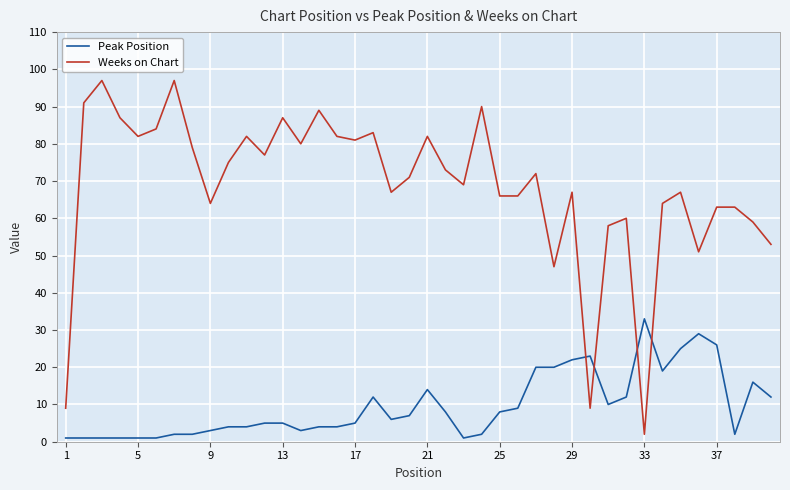

What is the highest value of the Peak Position series?

33